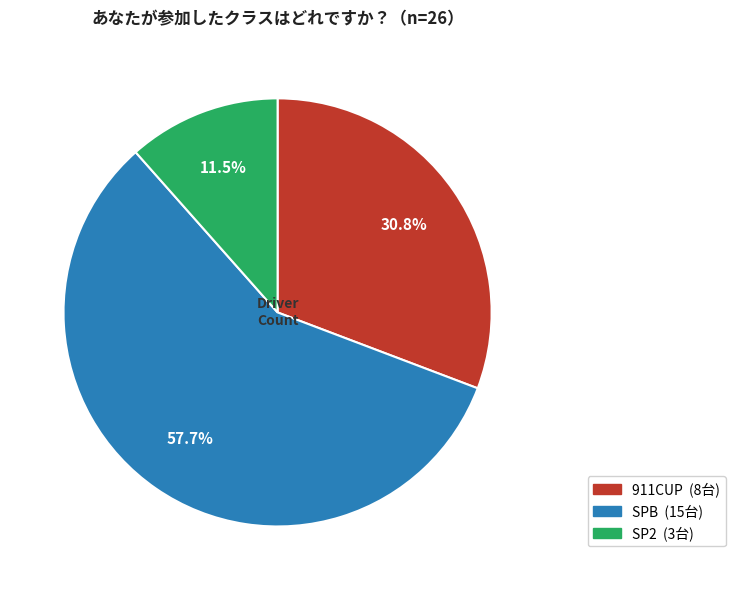

Rank the categories by value from lowest to highest.

SP2, 911CUP, SPB